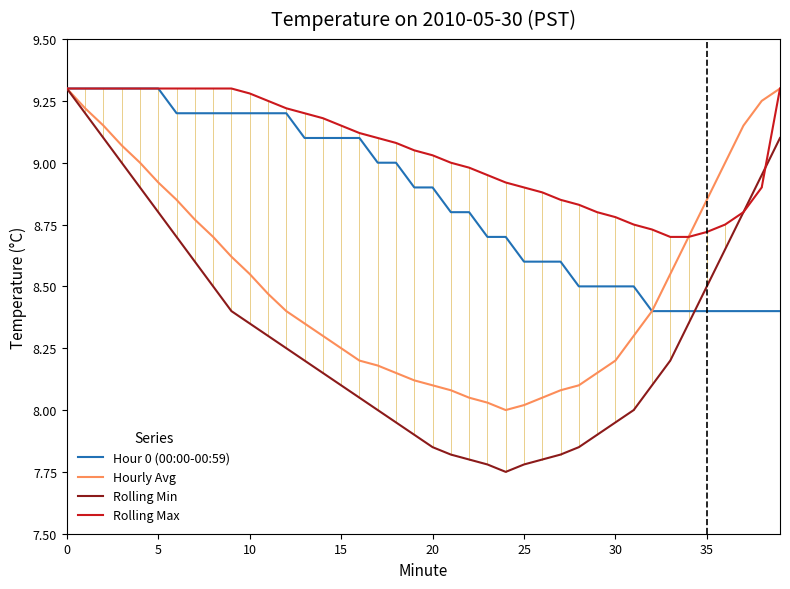

True or false: Hourly Avg has more than 0 points higher than both neighbors.

False